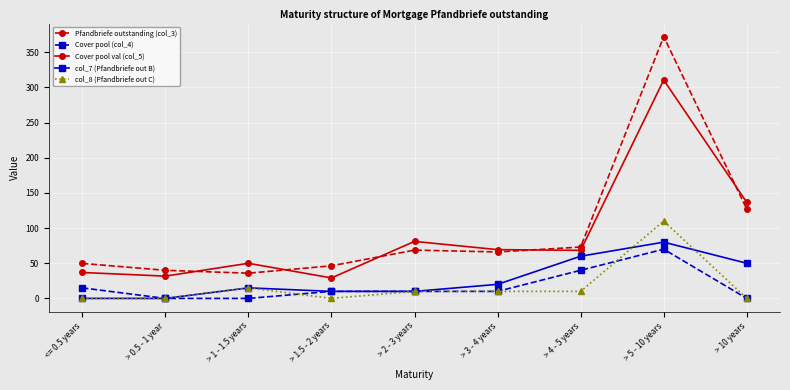

What is the sum of the col_7 (Pfandbriefe out B) values at <= 0.5 years and > 1.5 - 2 years?

10.0